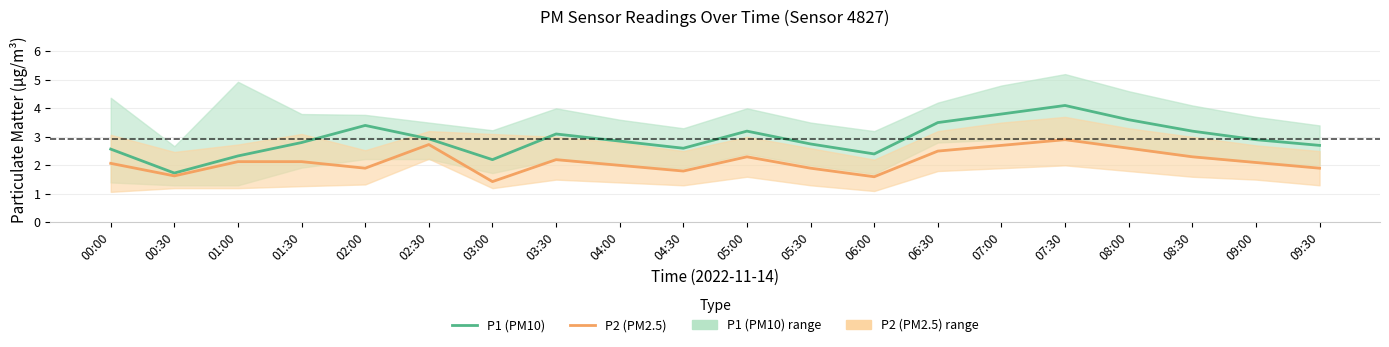

True or false: P2 (PM2.5) and P1 (PM10) cross at least once.

False